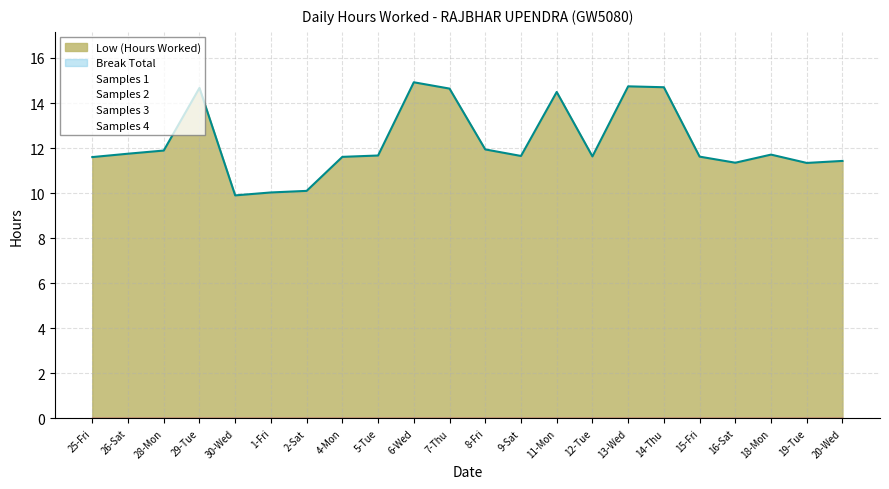

True or false: the data has more than 0 interior local peaks.

True